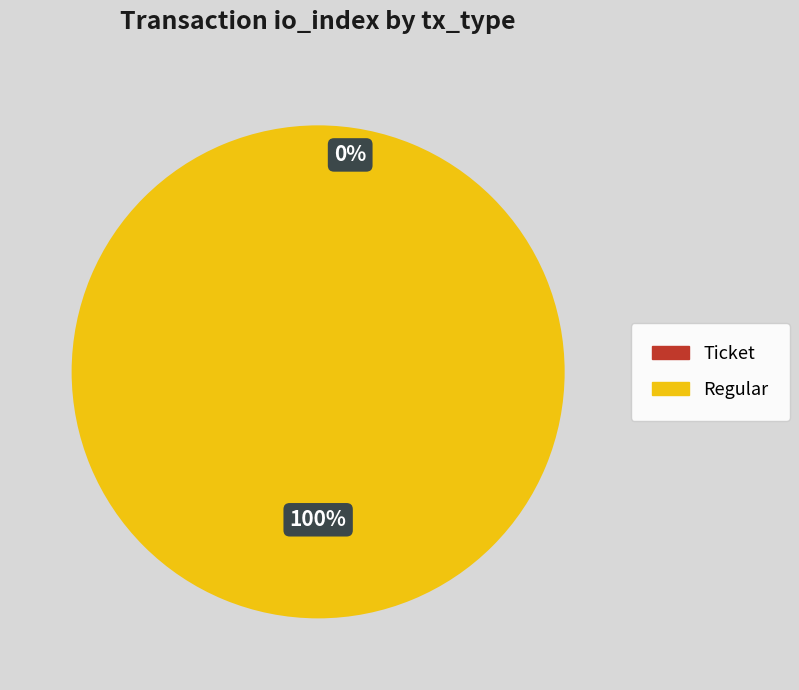

To the nearest percent, what is the difference between the Ticket and Regular slice percentages?

100%